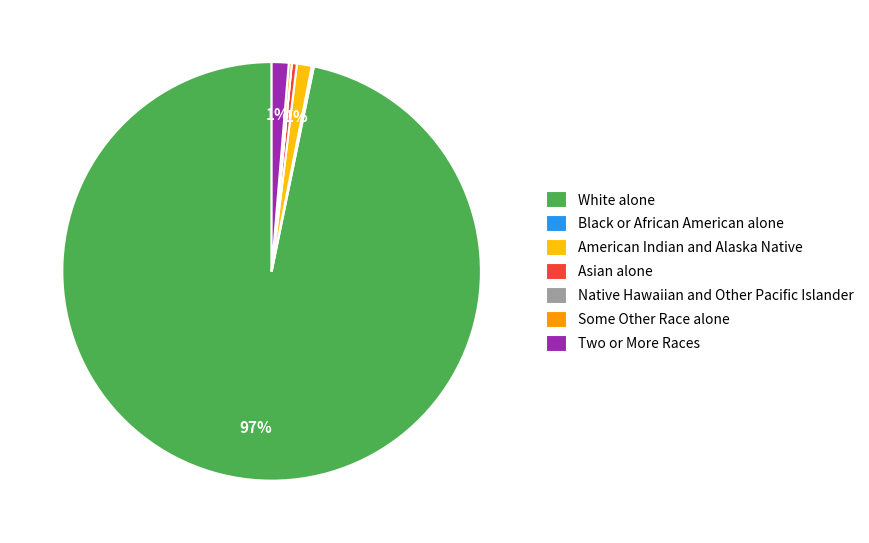

To the nearest percent, what is the average slice percentage?

14%